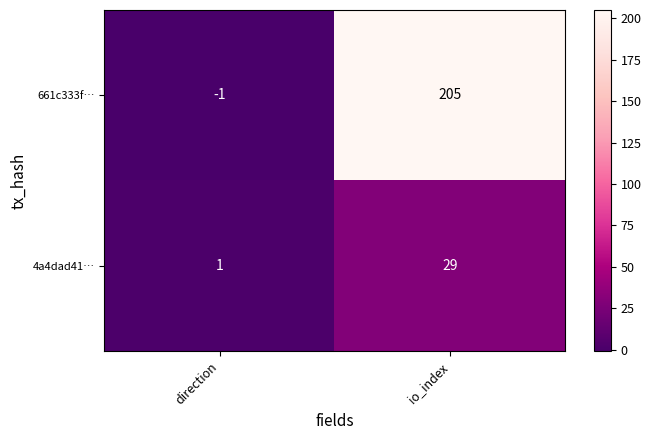

List the series in order of their overall mean, highest first.

661c333f…, 4a4dad41…